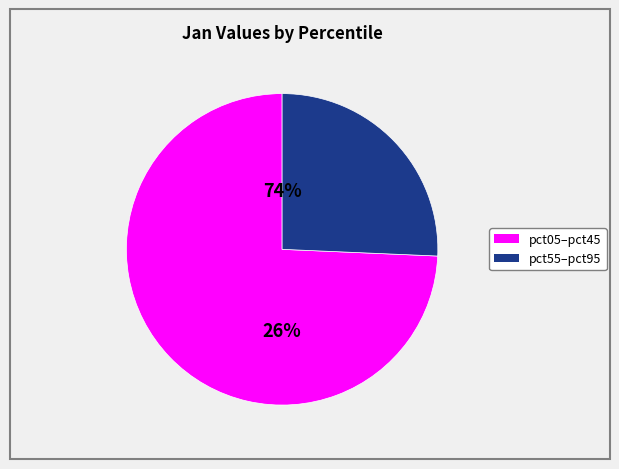

What is the ratio of the value at pct75 to the value at pct05?

0.3